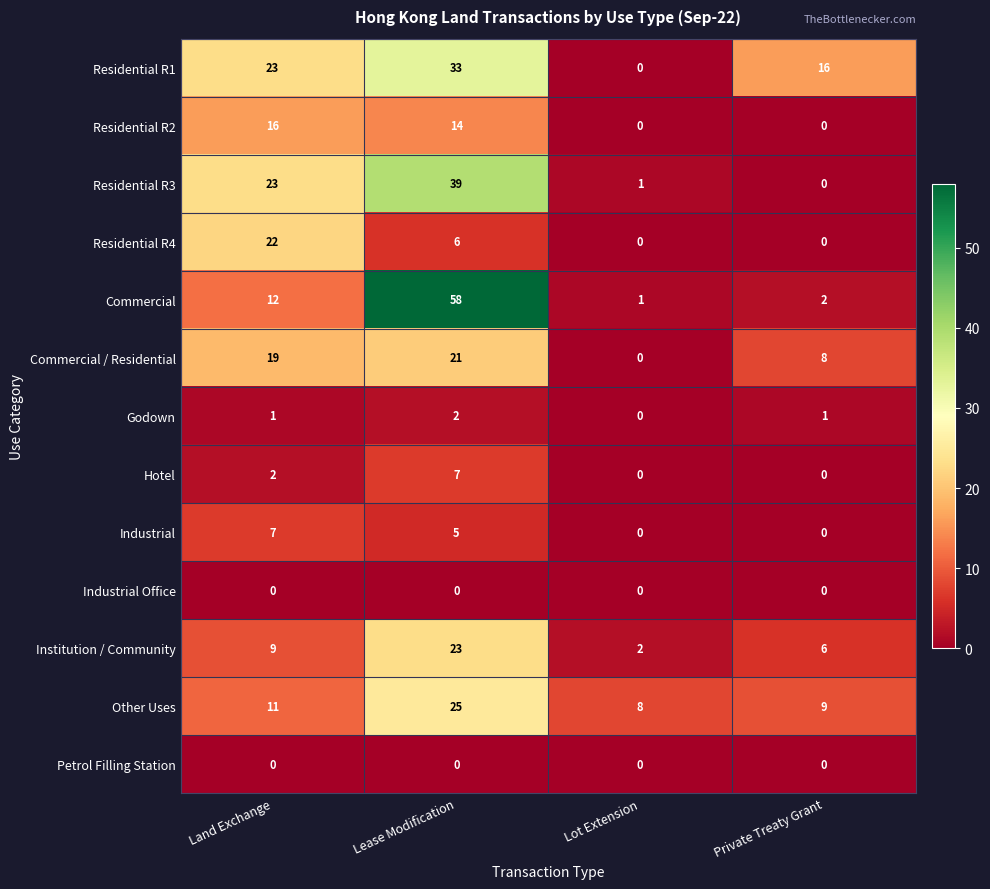

Where is Industrial nearest to the value 3?

Lease Modification